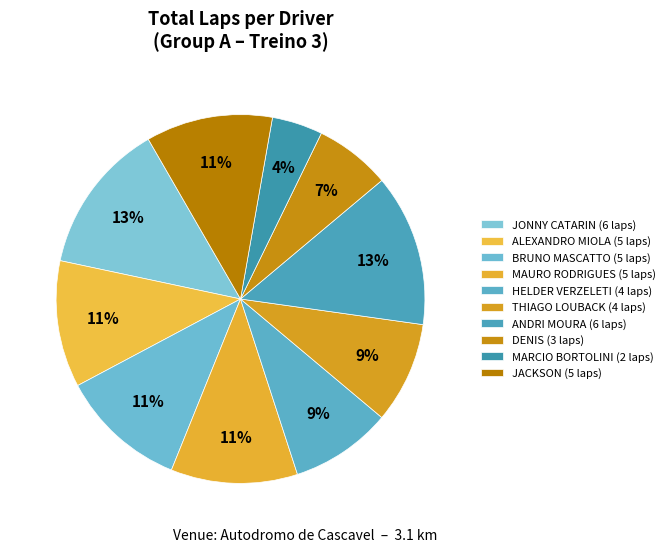

To the nearest percent, what is the difference between the JONNY CATARIN and MAURO RODRIGUES slice percentages?

2%